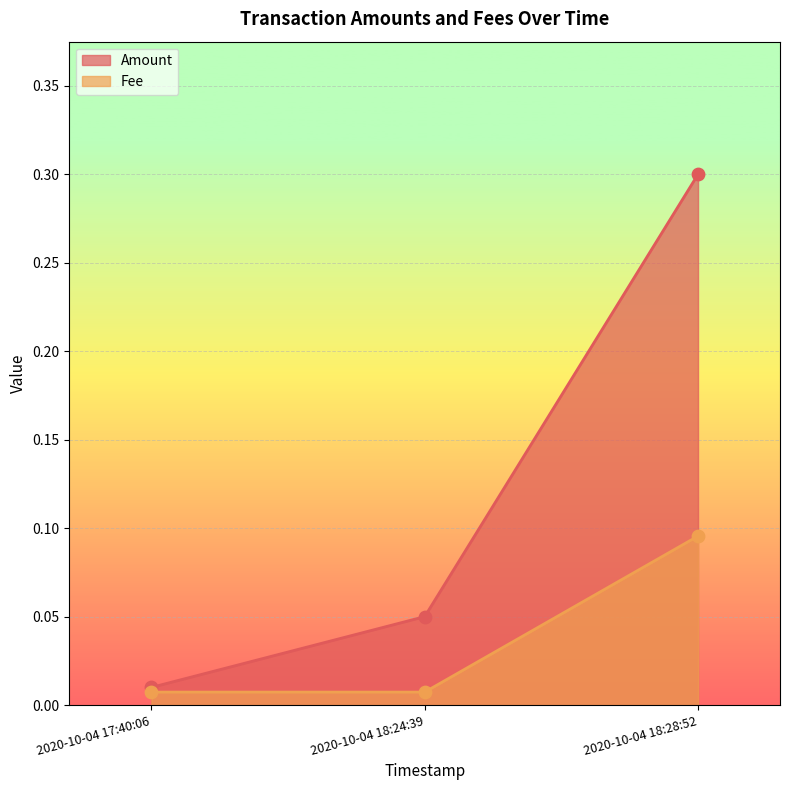

At which category is the sum across all series the highest?

2020-10-04 18:28:52